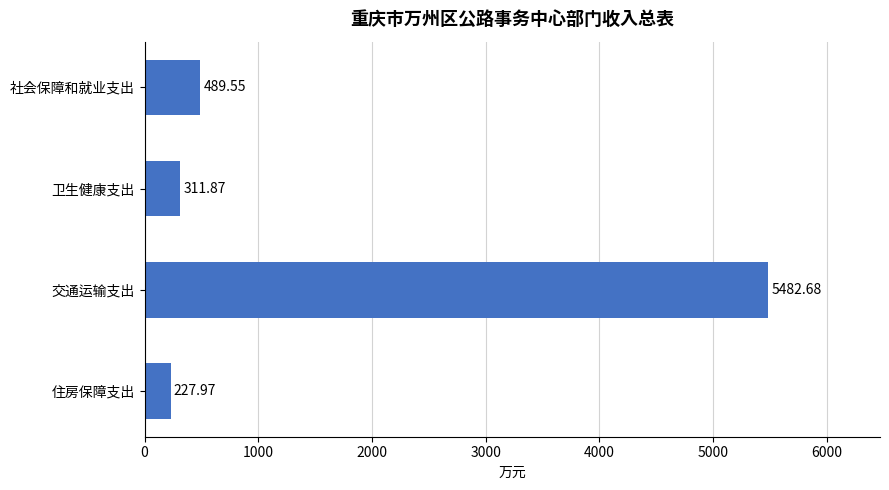

What is the label of the 3rd bar from the bottom?

卫生健康支出